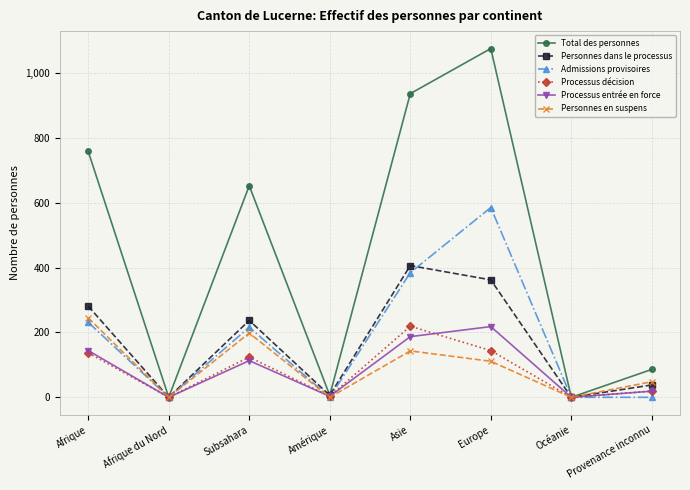

What is the total value across all series at Afrique?

1796